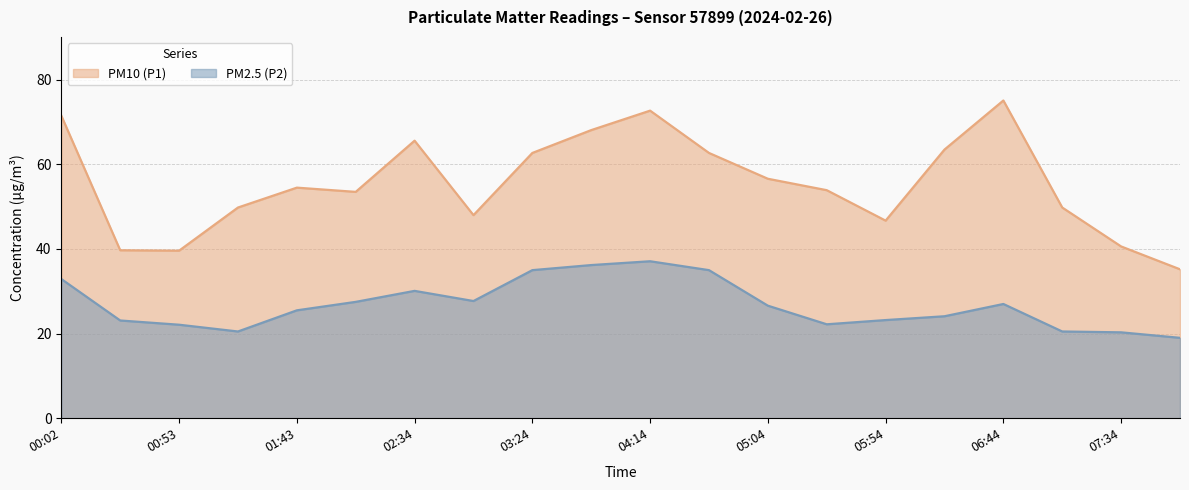

What are all the series names shown in the legend?

PM10 (P1), PM2.5 (P2)